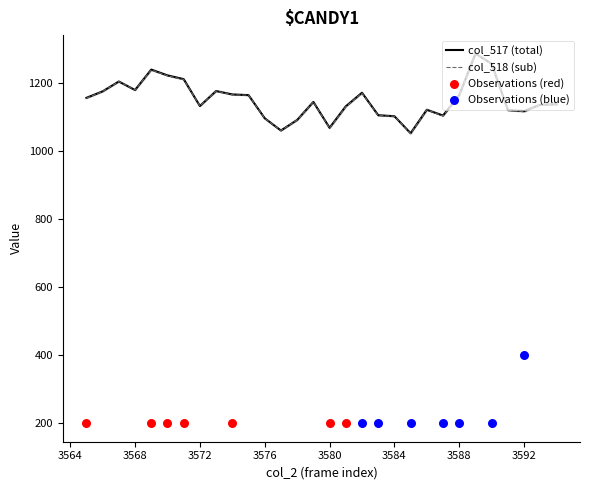

At how many categories does at least one series exceed 1274?

1